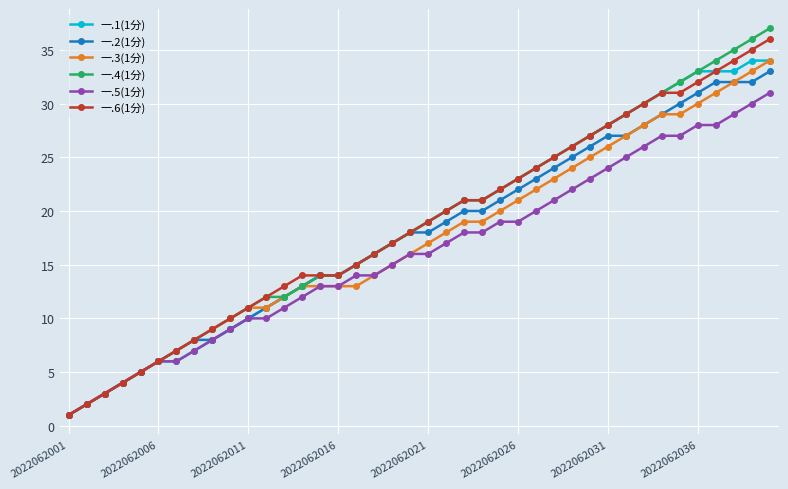

Which series has the largest range (max minus min)?

一.4(1分)